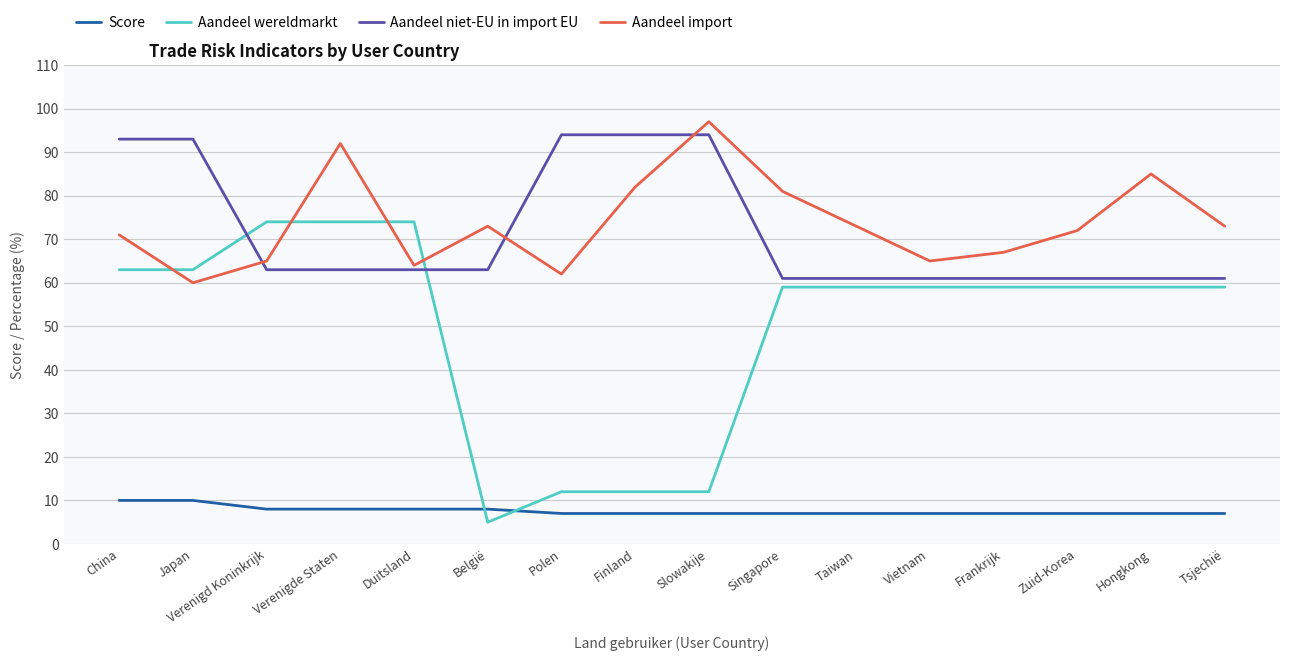

Reading left to right, extract all data points from this chart.

Score: 10	10	8	8	8	8	7	7	7	7	7	7	7	7	7	7
Aandeel wereldmarkt: 63	63	74	74	74	5	12	12	12	59	59	59	59	59	59	59
Aandeel niet-EU in import EU: 93	93	63	63	63	63	94	94	94	61	61	61	61	61	61	61
Aandeel import: 71	60	65	92	64	73	62	82	97	81	73	65	67	72	85	73